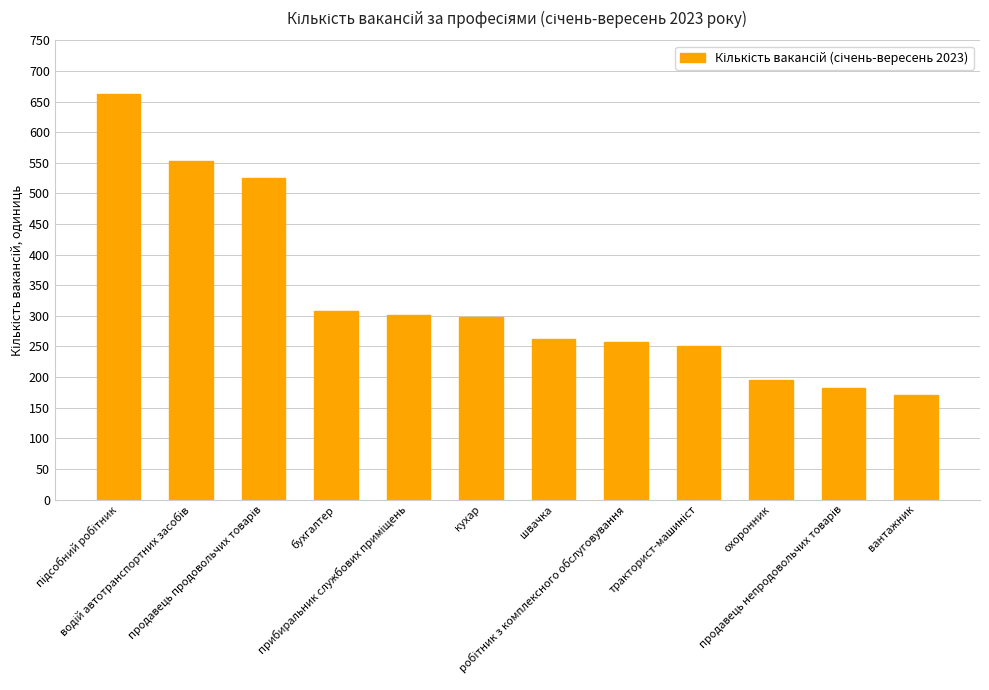

What is the smallest value displayed?

171